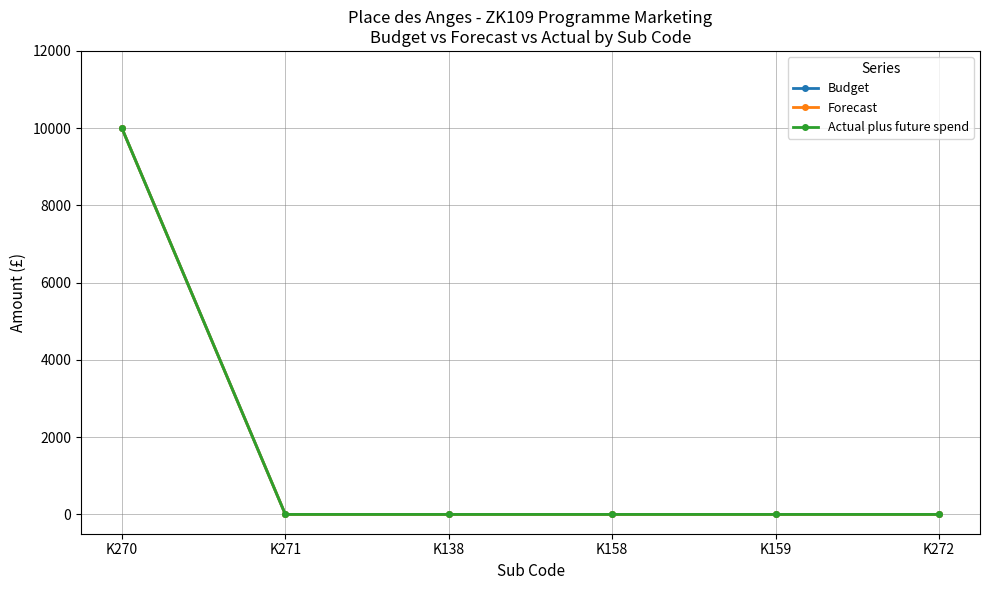

Is this an area chart (filled region under the line)?

No